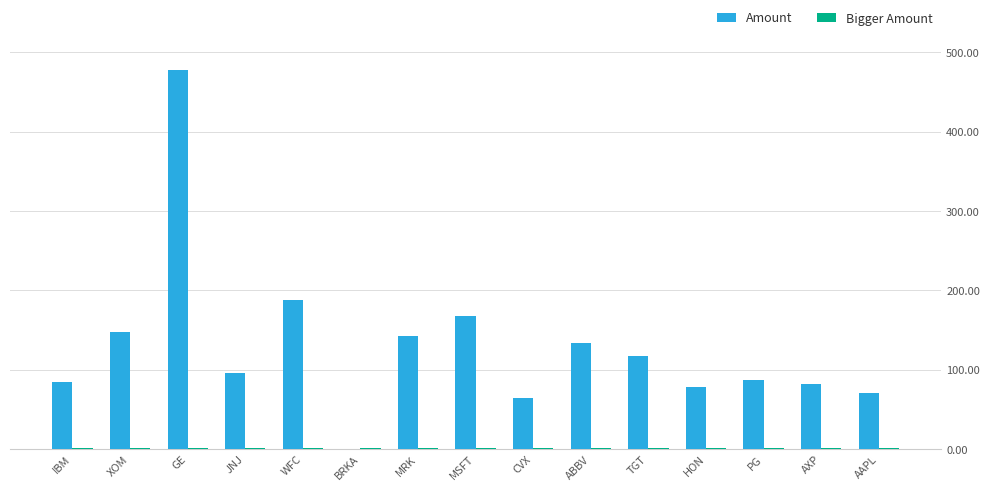

At which label is Amount closest to 239?

WFC